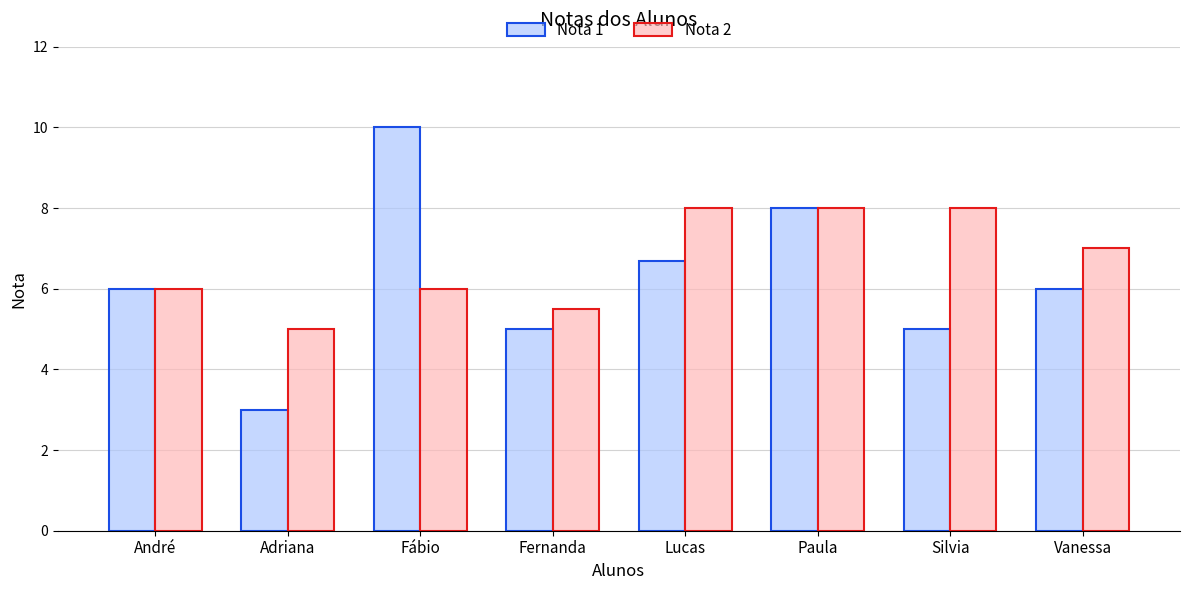

Does the chart contain any negative values?

No